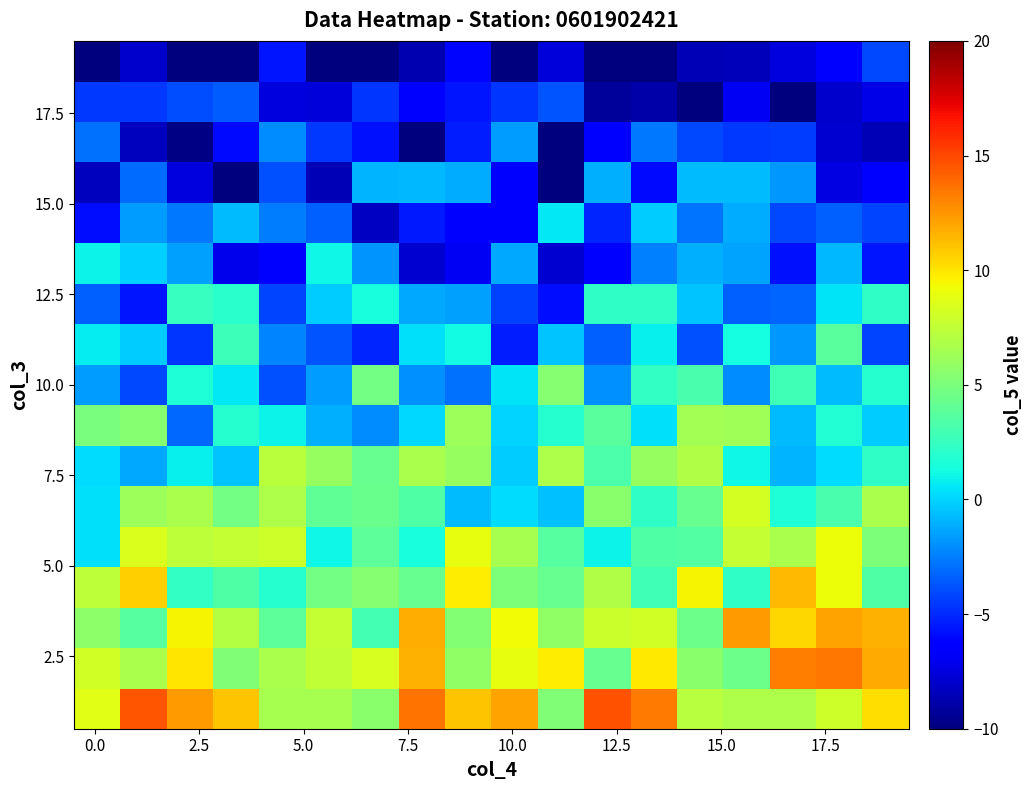

At how many categories does at least one series exceed 0?

18